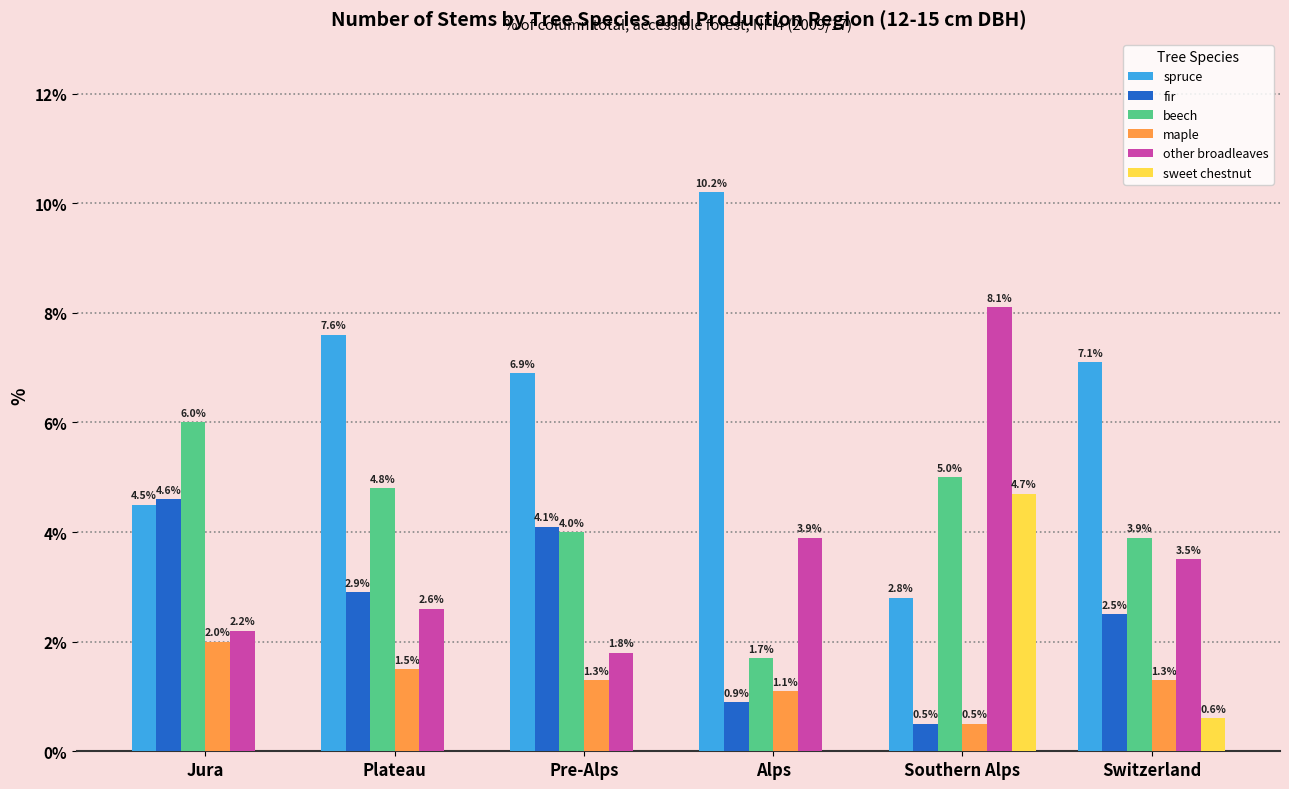

What is the greatest value displayed?

10.2